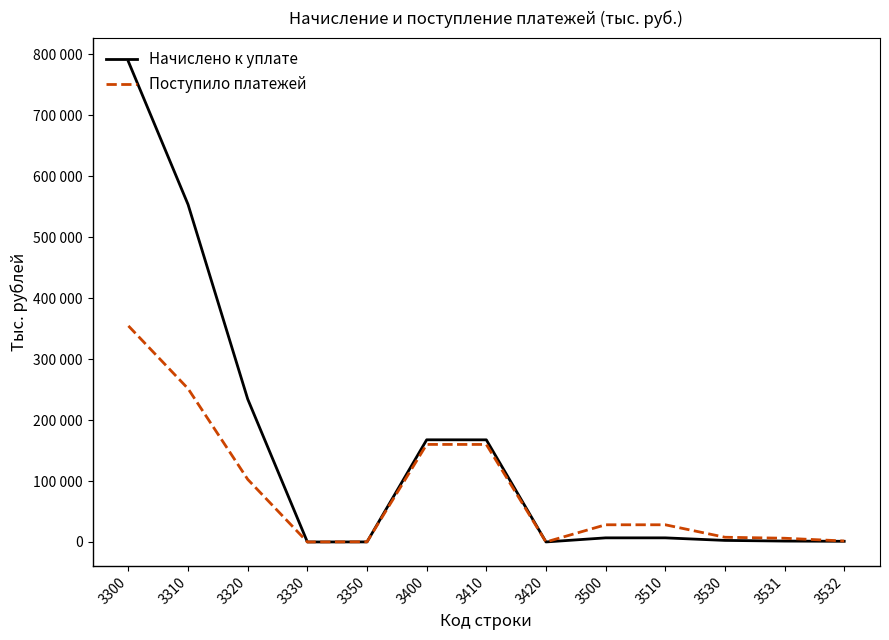

Which series has the largest total across all categories?

Начислено к уплате